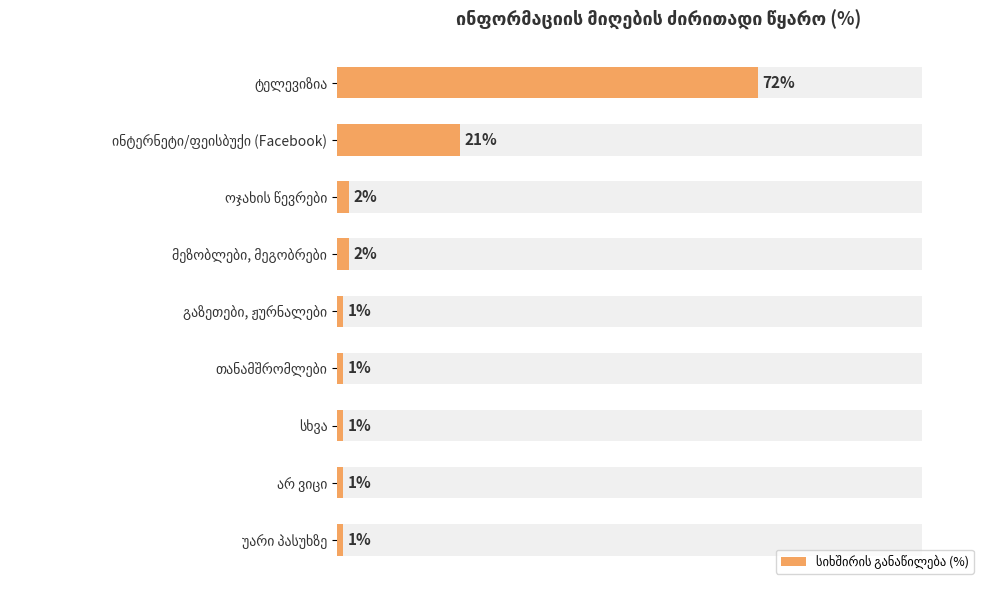

What is the average value?

11